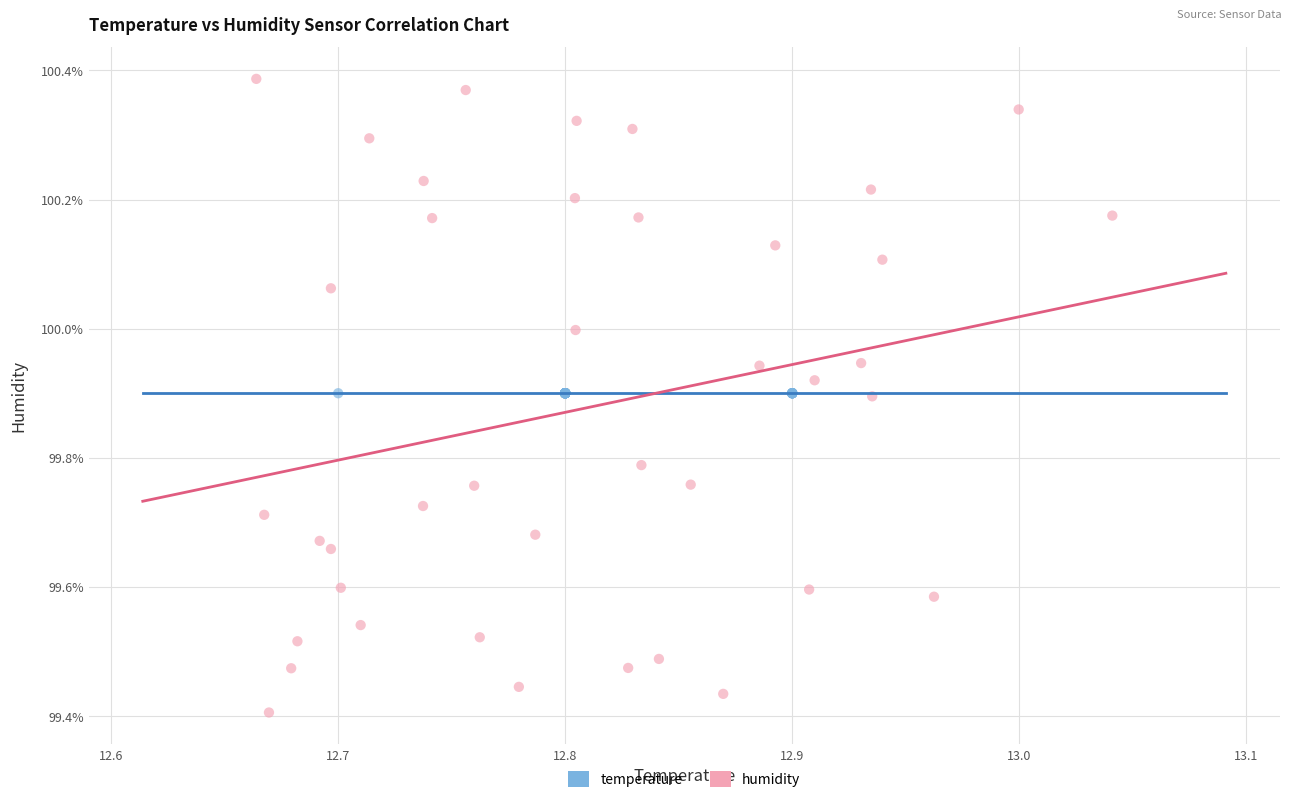

Which series reaches the maximum Y coordinate?

humidity